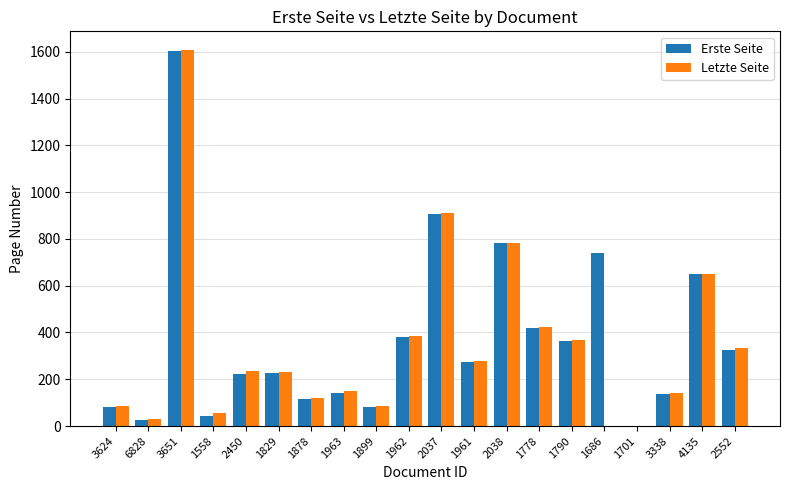

The Letzte Seite series shows 332 at 2552. True or false?

True